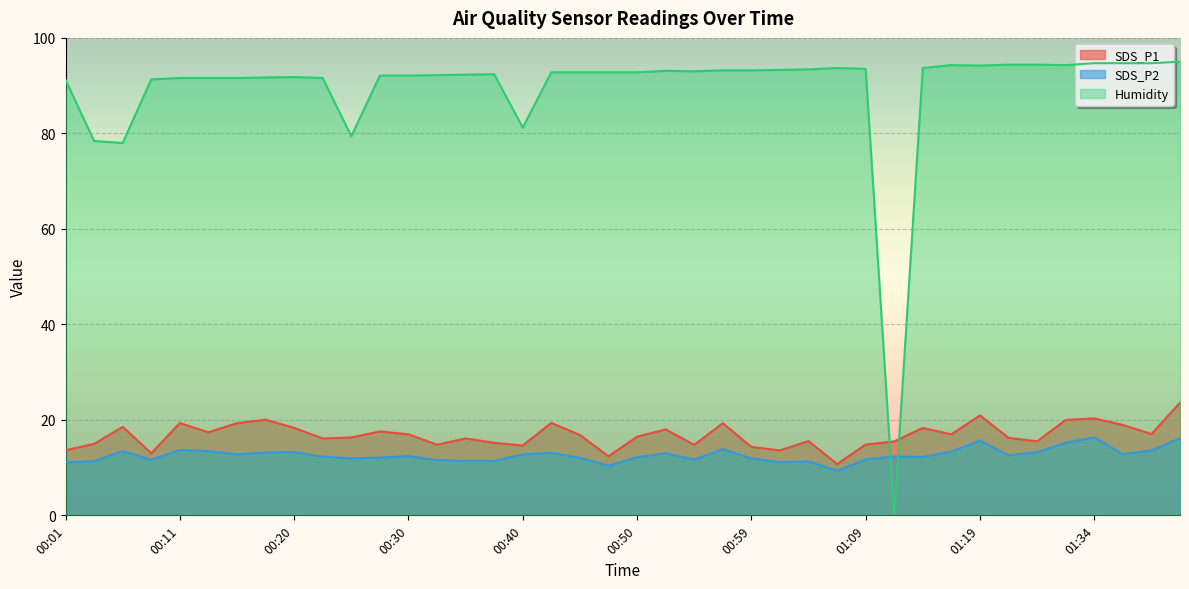

What is the value of the Humidity point at the 40th from the left?

95.0